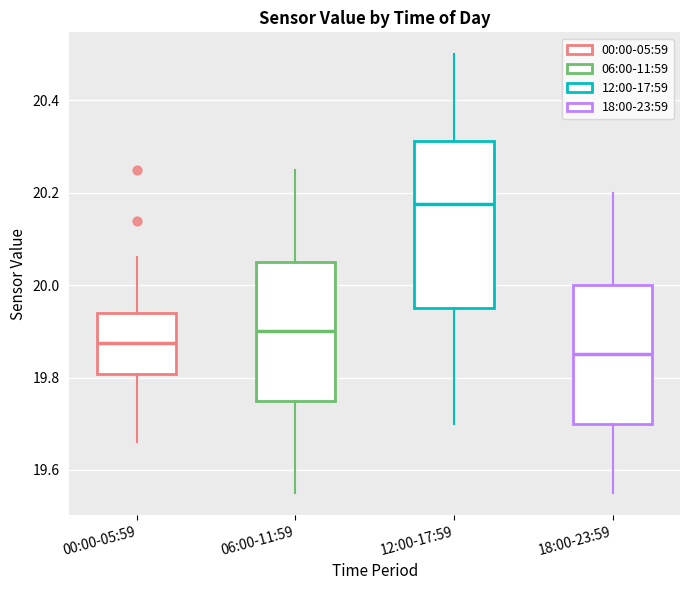

Which box is the tallest, from its lower edge to its upper edge?

12:00-17:59